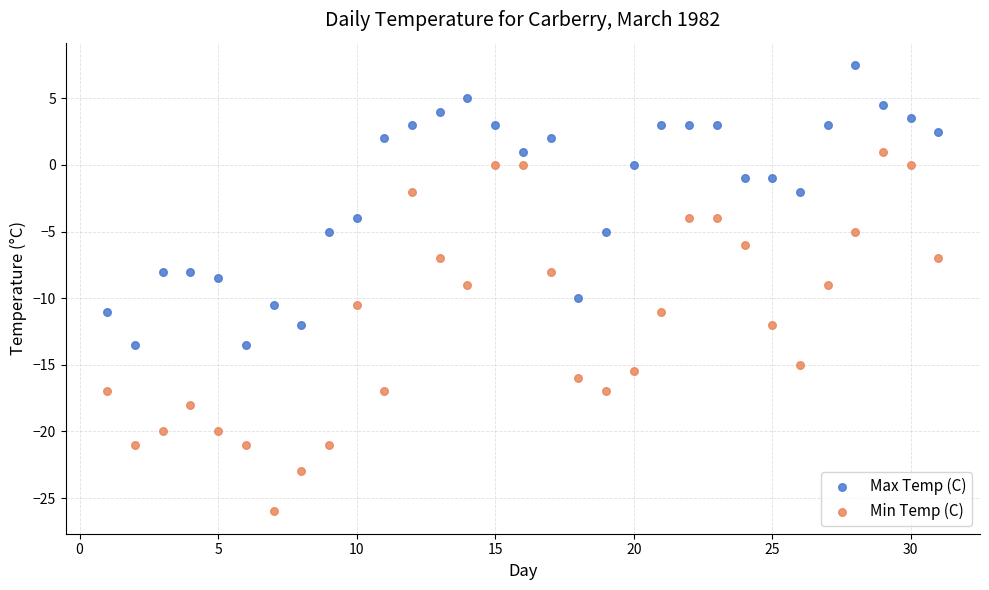

Across all data points, what is the range of Y values (max minus min)?

33.5